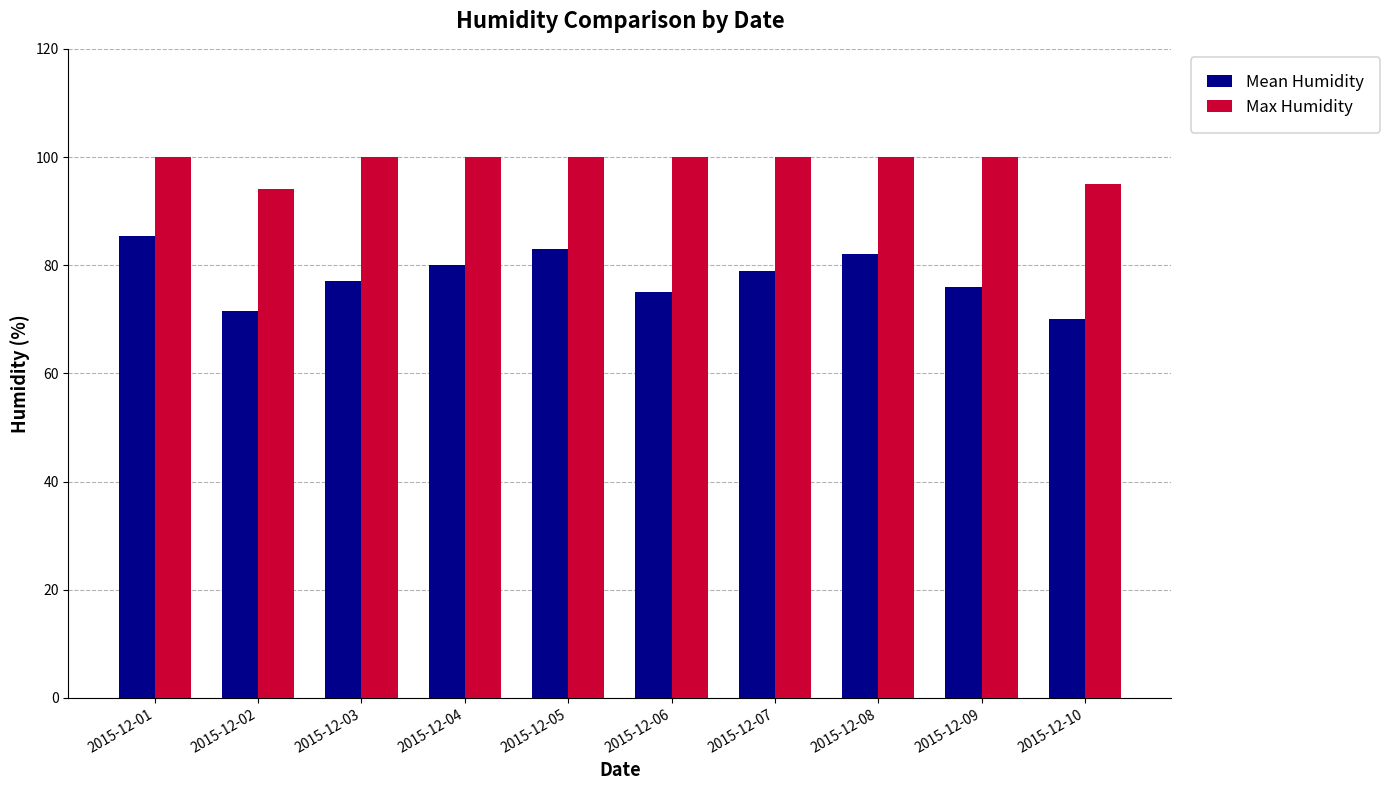

Rank the series at 2015-12-07 from lowest to highest value.

Mean Humidity, Max Humidity